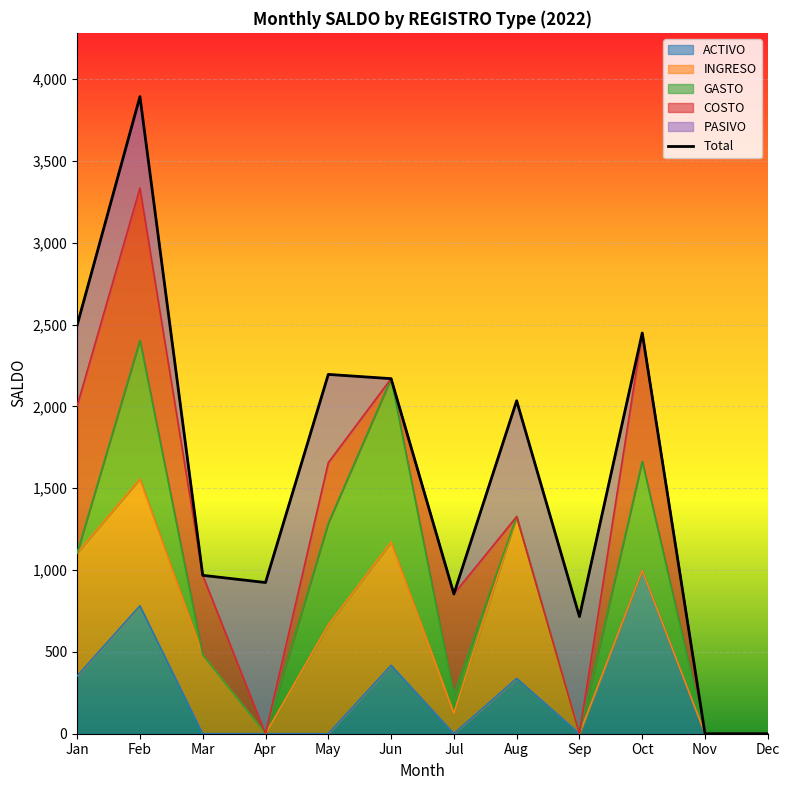

True or false: the data shows 924 at Apr.

True